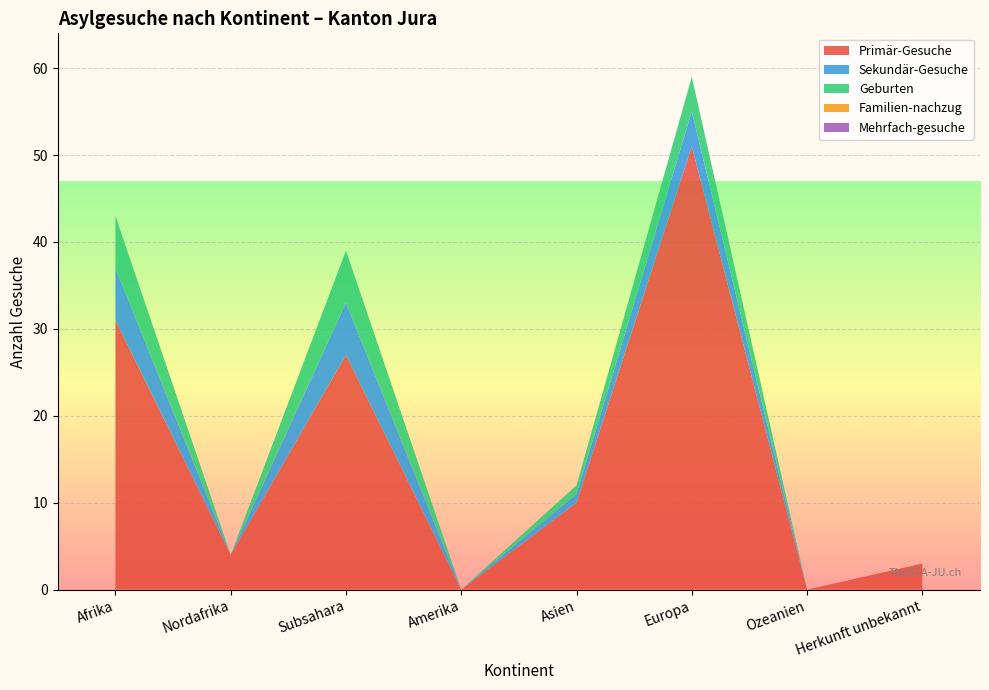

Reading left to right, transcribe all the data shown in this chart.

Primär-Gesuche: Afrika=31	Nordafrika=4	Subsahara=27	Amerika=0	Asien=10	Europa=51	Ozeanien=0	Herkunft unbekannt=3
Sekundär-Gesuche: Afrika=6	Nordafrika=0	Subsahara=6	Amerika=0	Asien=1	Europa=4	Ozeanien=0	Herkunft unbekannt=0
Geburten: Afrika=6	Nordafrika=0	Subsahara=6	Amerika=0	Asien=1	Europa=4	Ozeanien=0	Herkunft unbekannt=0
Familien-nachzug: Afrika=0	Nordafrika=0	Subsahara=0	Amerika=0	Asien=0	Europa=0	Ozeanien=0	Herkunft unbekannt=0
Mehrfach-gesuche: Afrika=0	Nordafrika=0	Subsahara=0	Amerika=0	Asien=0	Europa=0	Ozeanien=0	Herkunft unbekannt=0